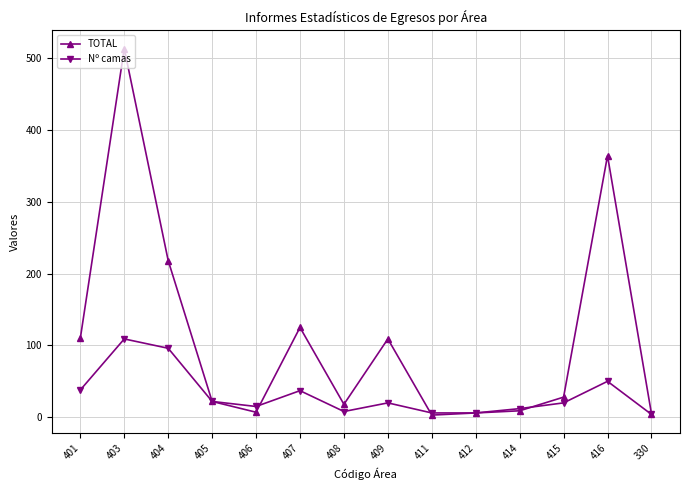

The value of Nº camas at 412 is 6. True or false?

True